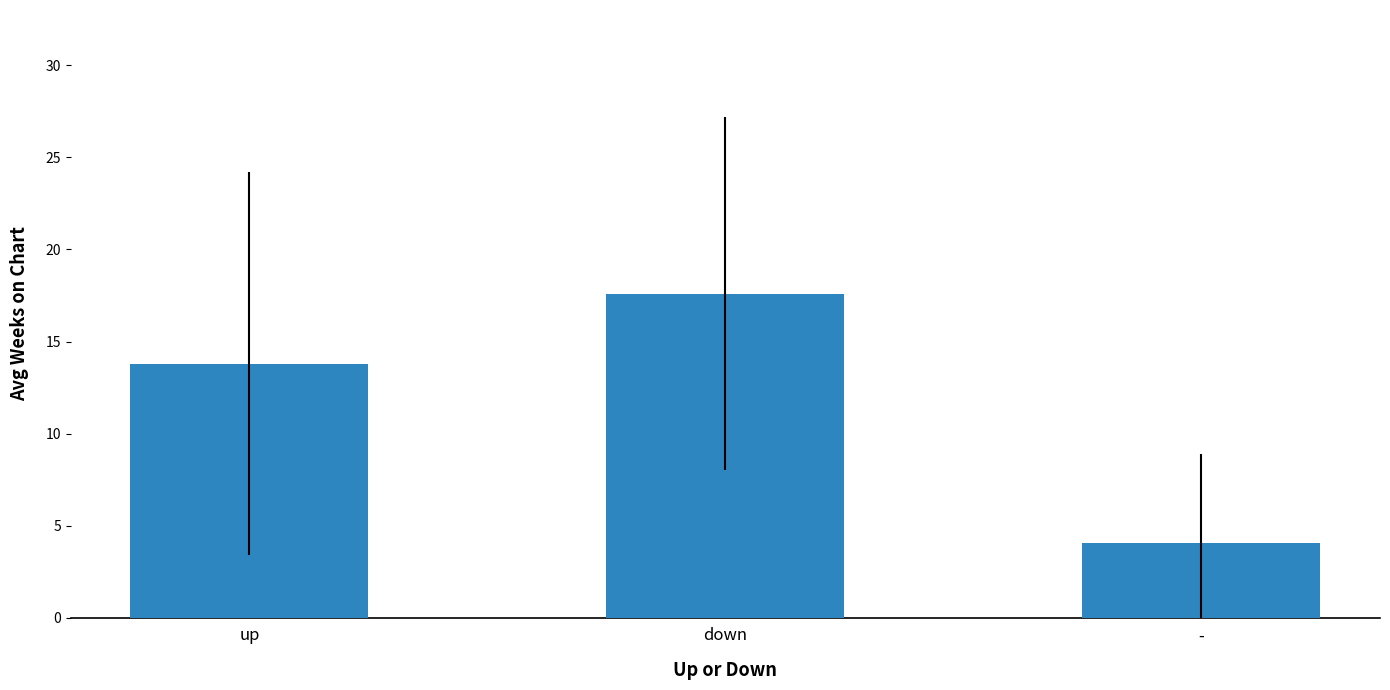

Rank the categories by value from highest to lowest.

down, up, -